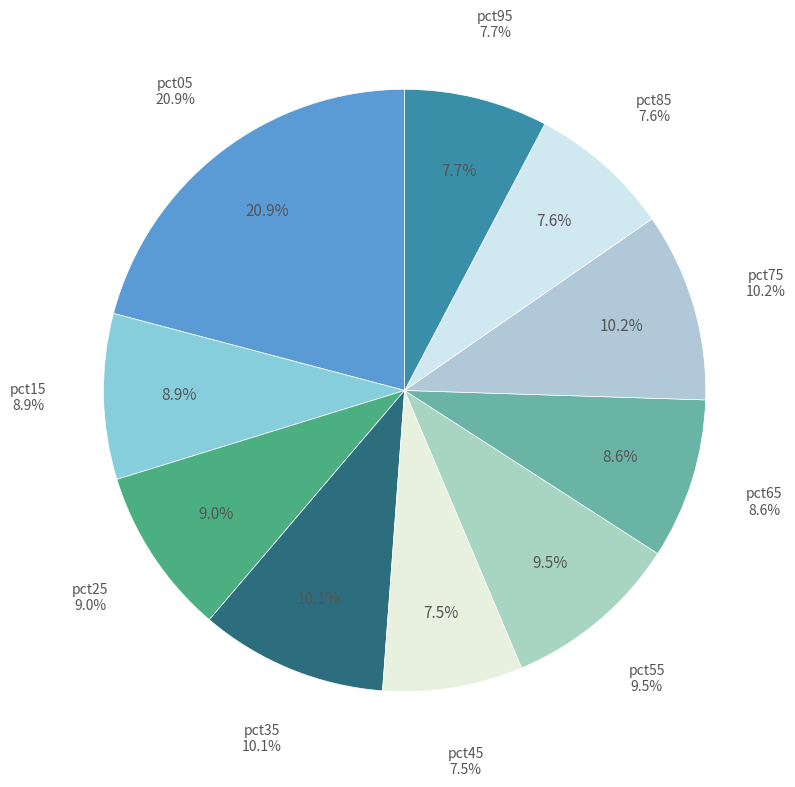

The pct65 slice represents 9% of the pie. True or false?

True